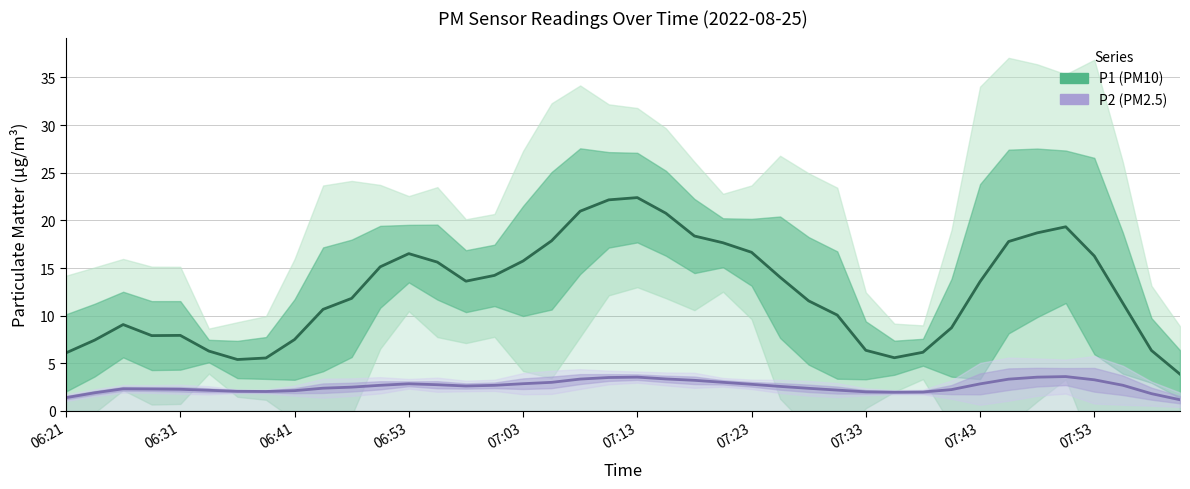

Which has a higher value, 07:53 or 36?

36